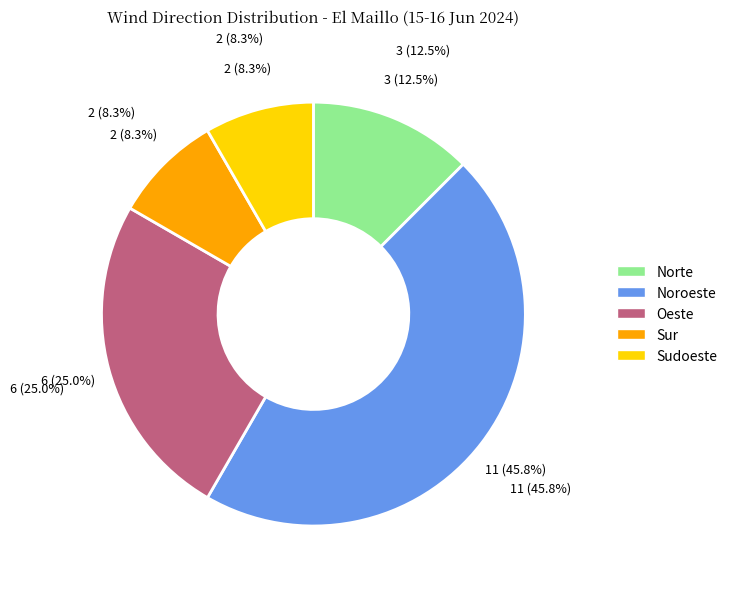

To the nearest percent, what percentage of the pie is Noroeste?

46%